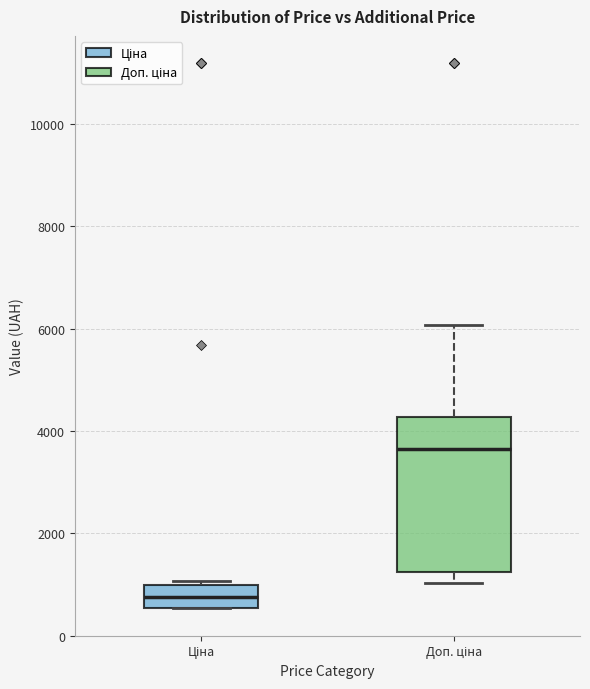

Which box's median line is the highest?

Доп. ціна